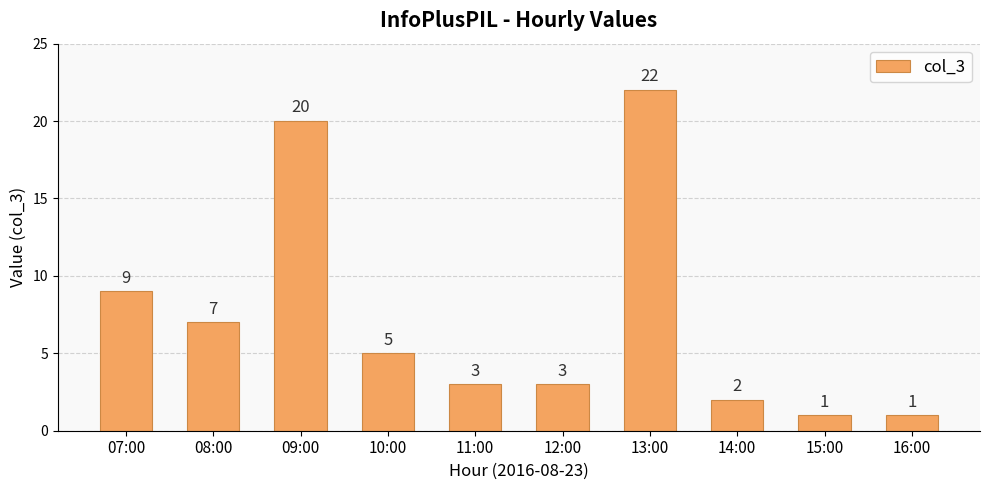

At which label is the value closest to 11?

07:00